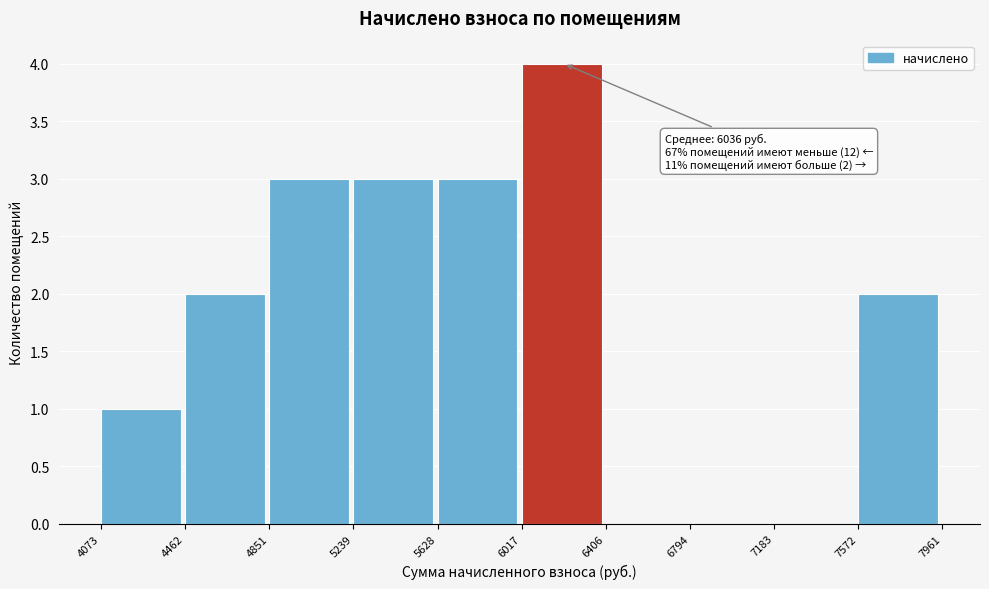

Which range on the x-axis has the tallest bar?

6017 to 6406